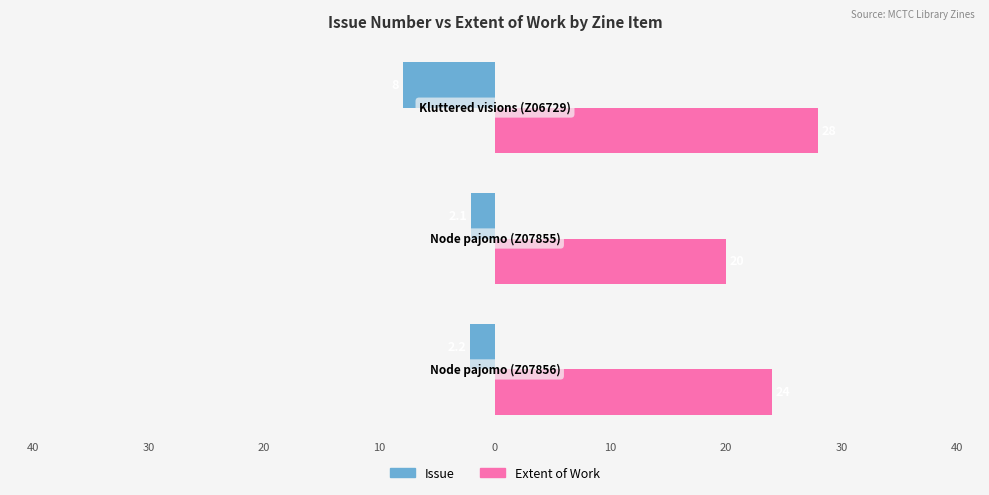

What are all the series names shown in the legend?

Issue, Extent of Work